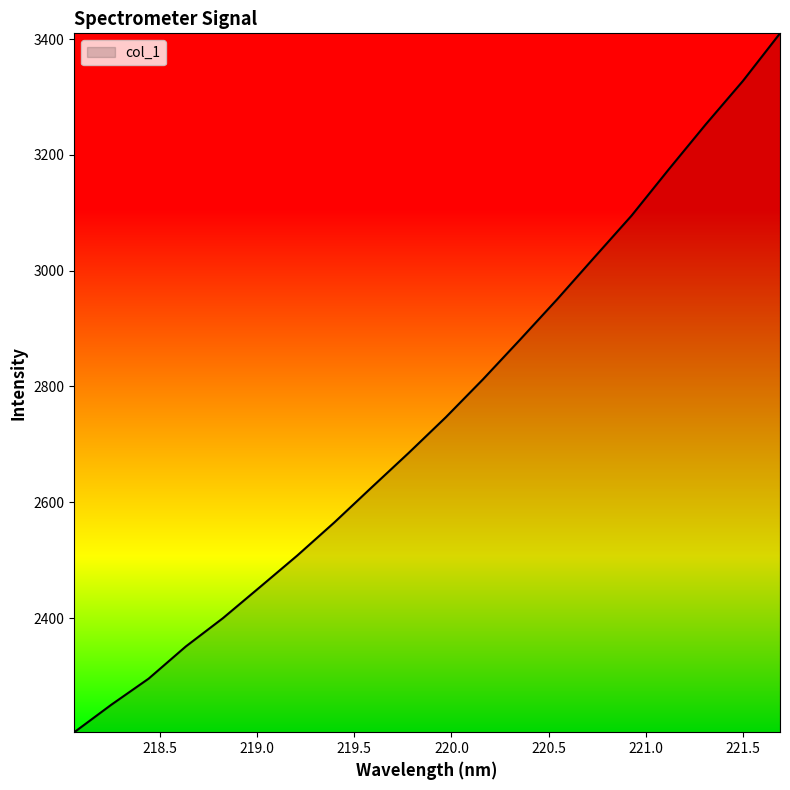

What is the difference between the maximum and minimum values?

1207.0